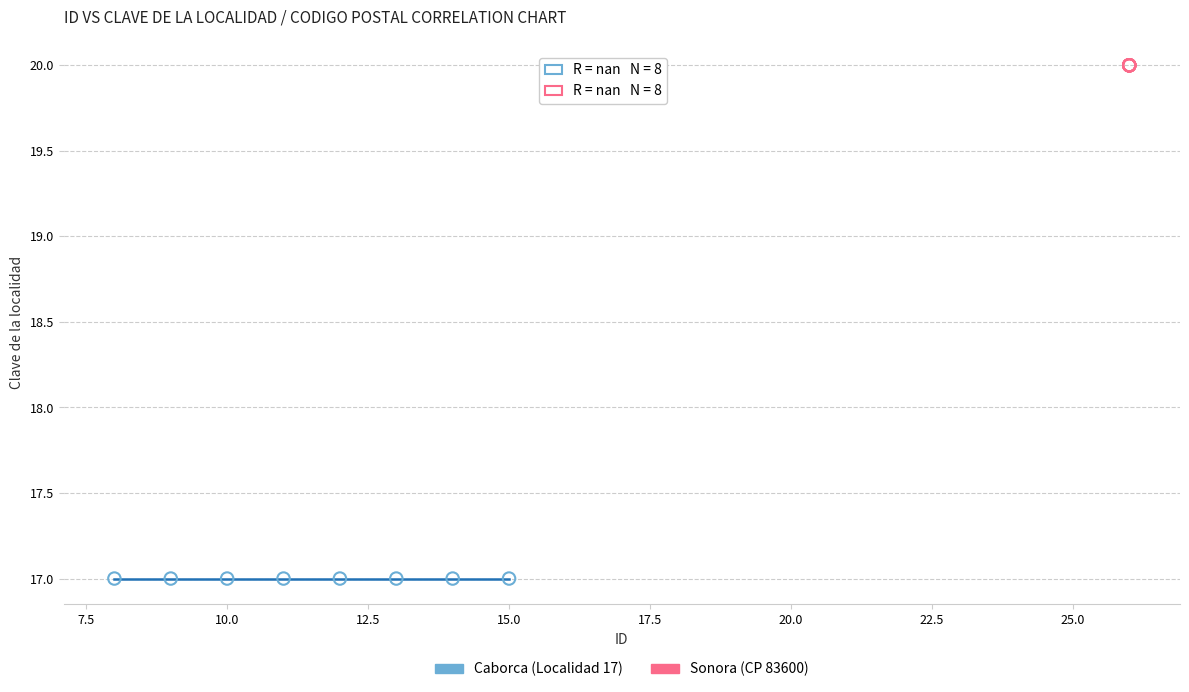

Which series reaches the minimum Y coordinate?

Caborca (Localidad 17)